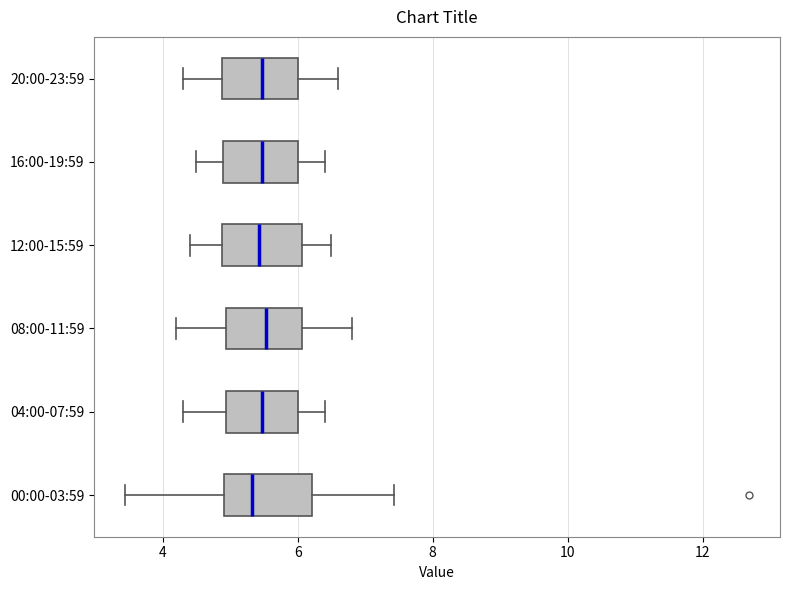

Where is the left edge of the box for 12:00-15:59 on the x-axis? The values are not printed on the chart, so give them approximately, as read against the axis.

4.8